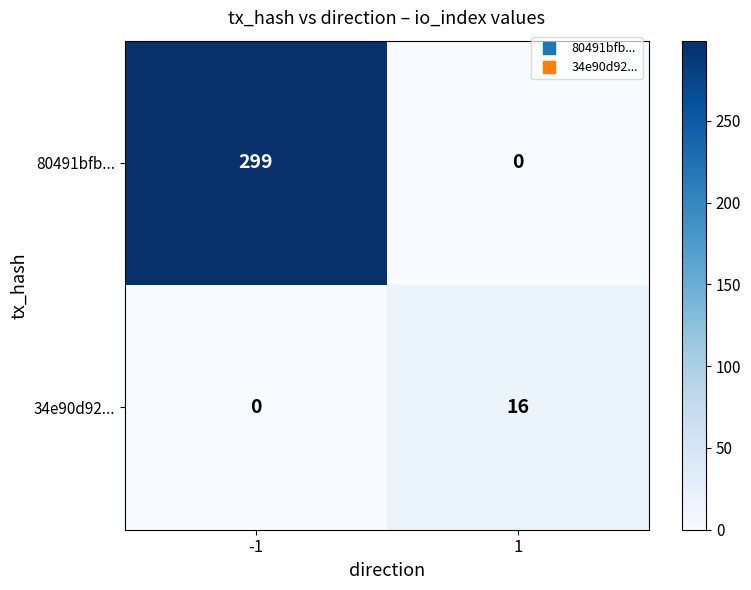

Rank the series by their average value, from highest to lowest.

80491bfb..., 34e90d92...